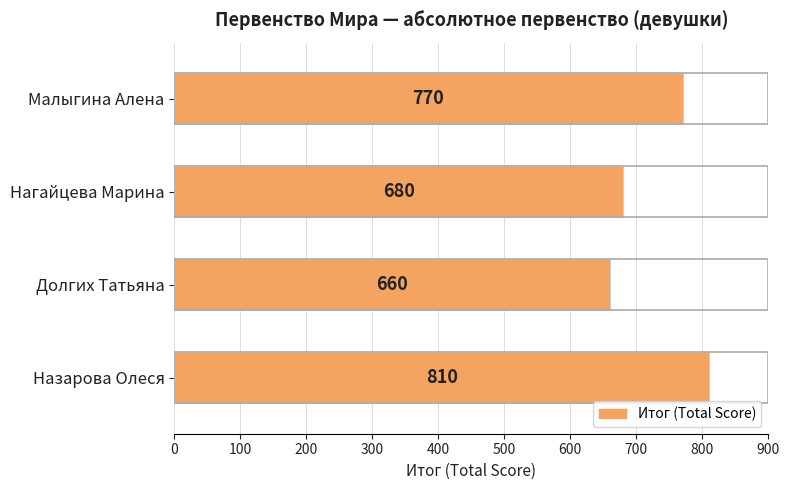

What is the ratio of the value at Назарова Олеся to the value at Долгих Татьяна?

1.2